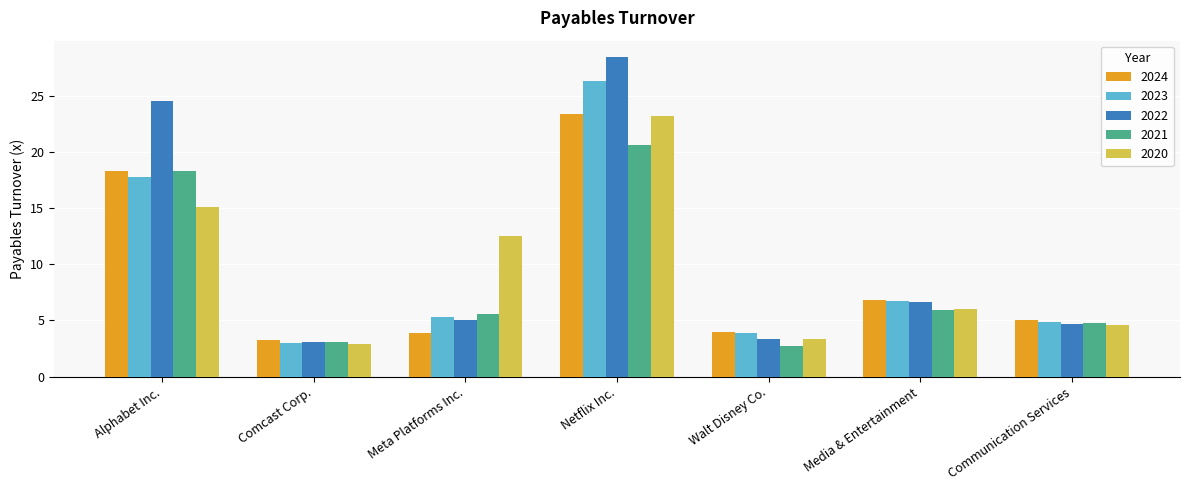

List the labels in order of 2020 value, smallest first.

Comcast Corp., Walt Disney Co., Communication Services, Media & Entertainment, Meta Platforms Inc., Alphabet Inc., Netflix Inc.